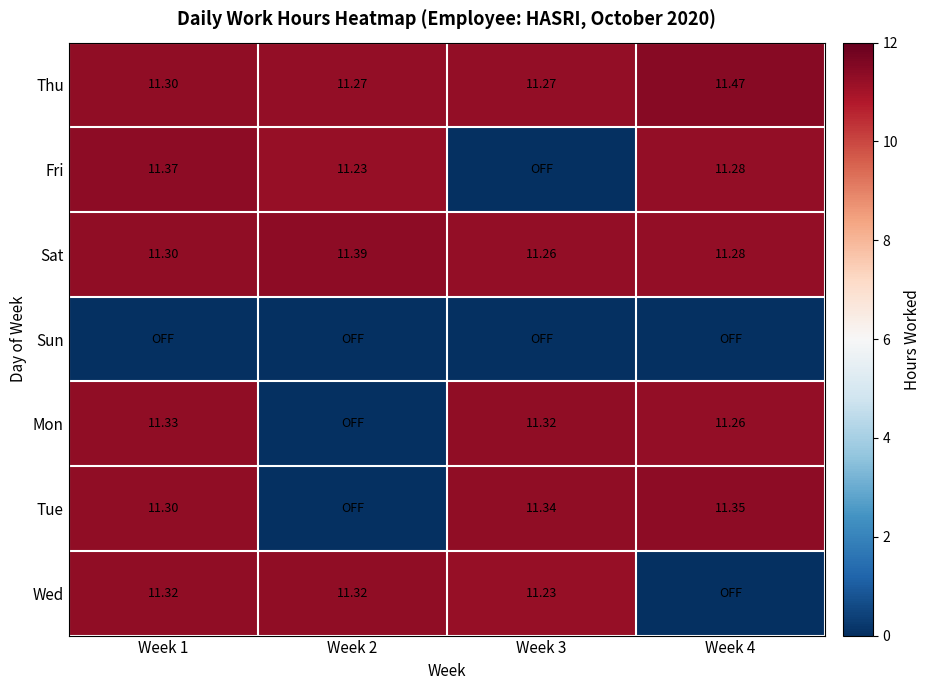

Count the Thu values in the range 11 to 12.

4